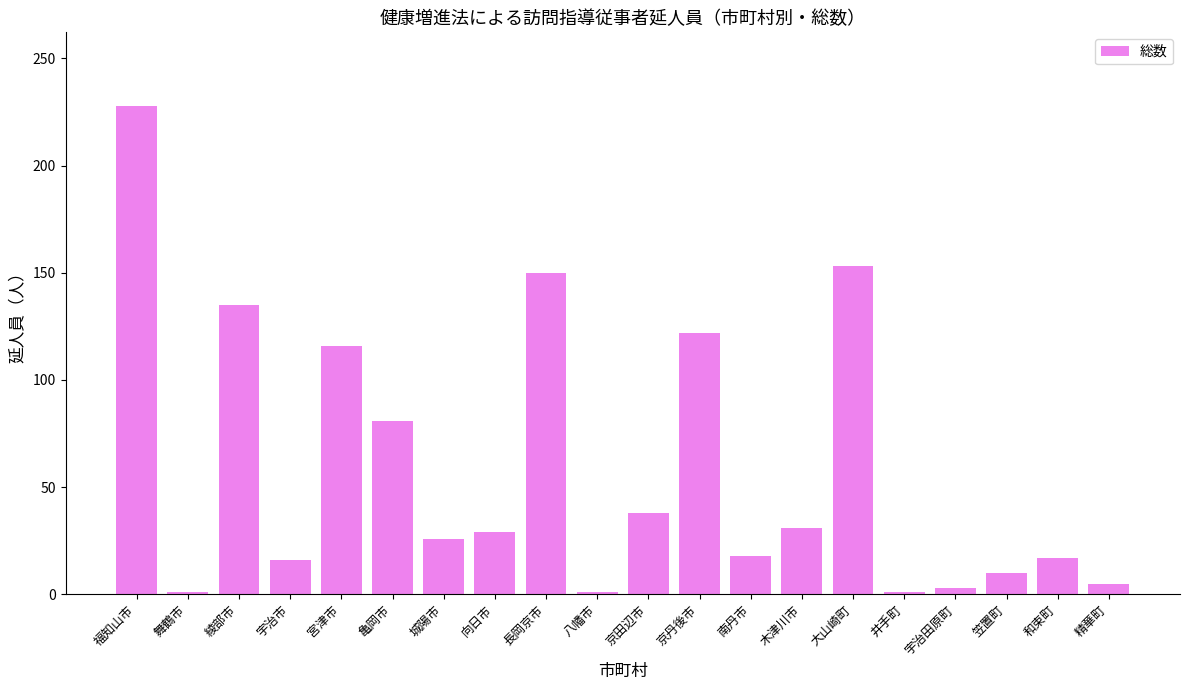

What is the difference between the maximum and minimum values?

227